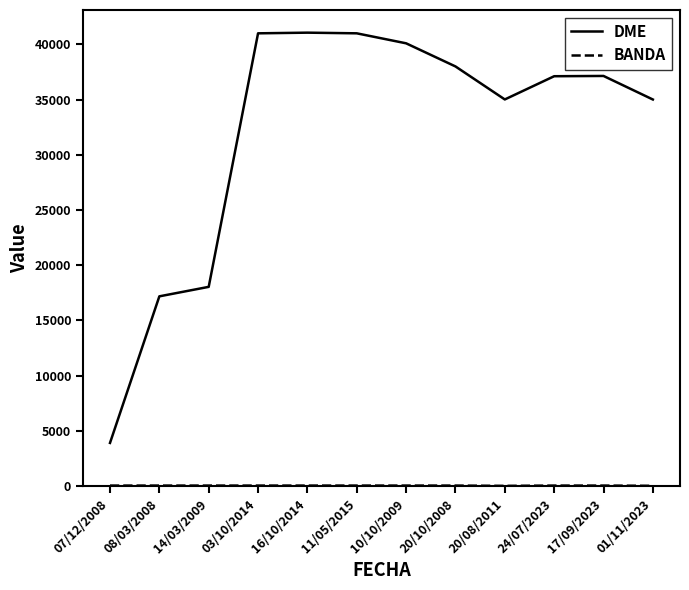

Which series has the largest range (max minus min)?

DME